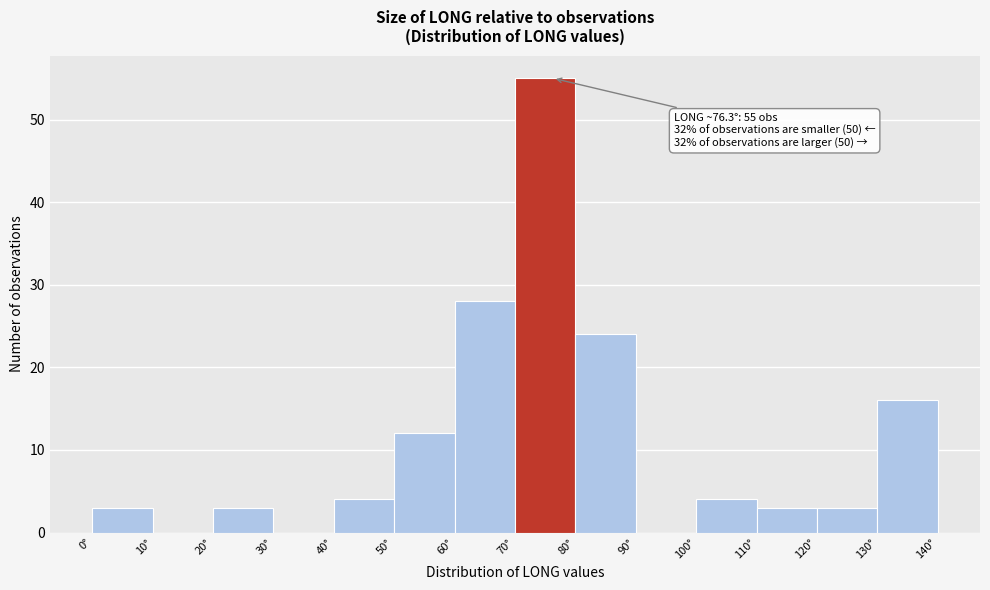

Which range on the x-axis has the tallest bar?

70 to 80